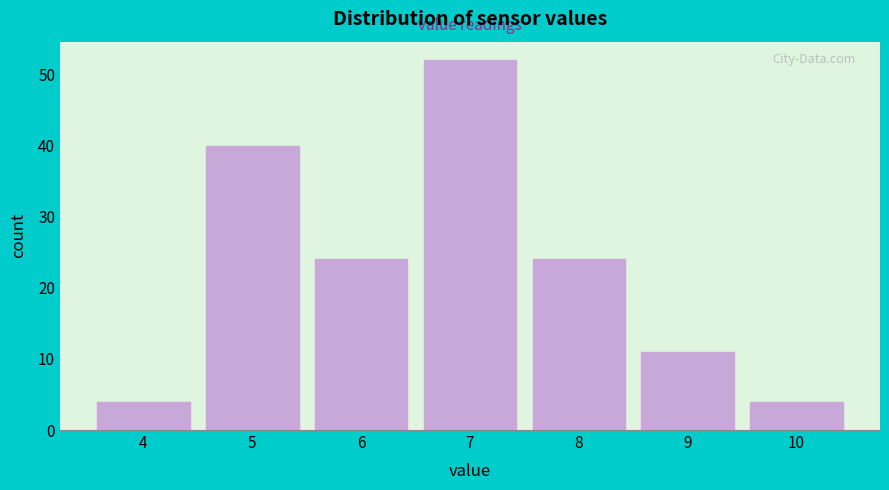

Reading left to right, what are all the values shown in this chart?

4=4	5=40	6=24	7=52	8=24	9=11	10=4